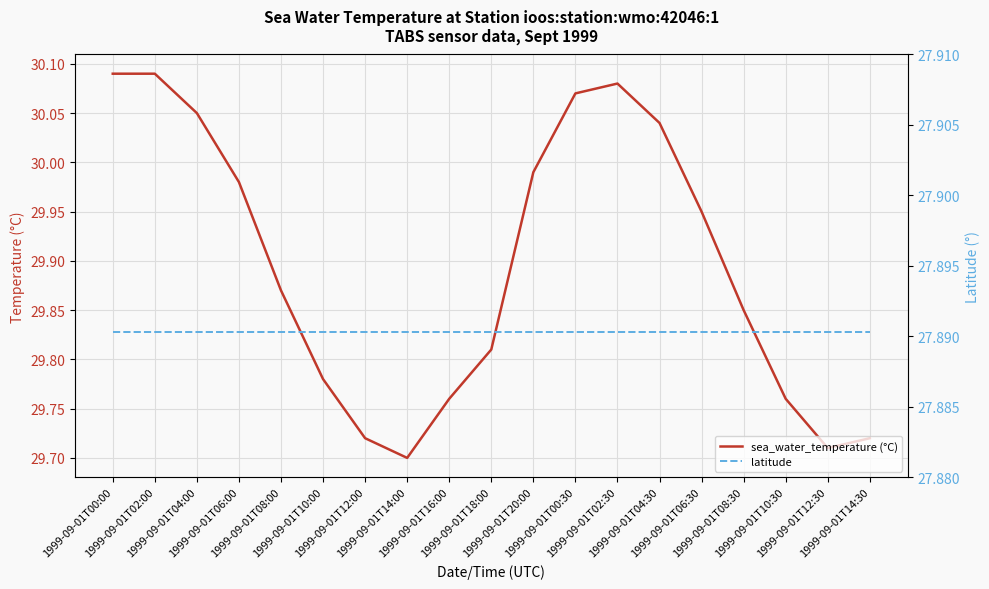

Which category has the highest value in the latitude series?

1999-09-01T00:00